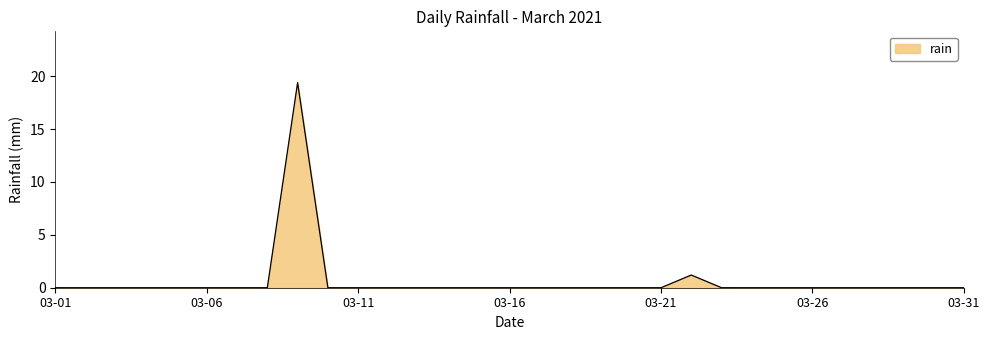

What is the average value?

0.7